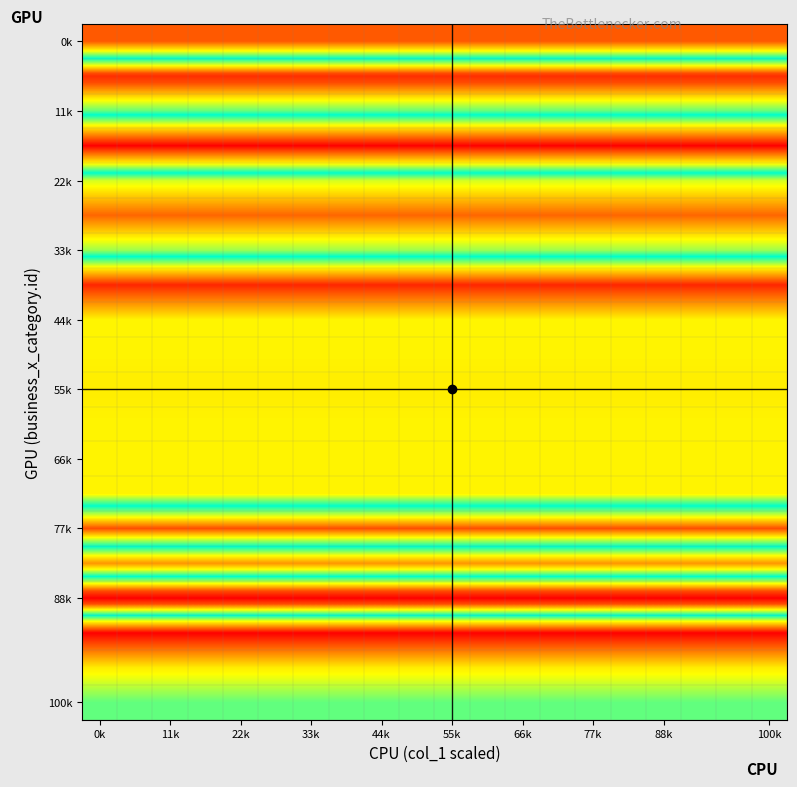

At how many categories does at least one series exceed 78072?

20